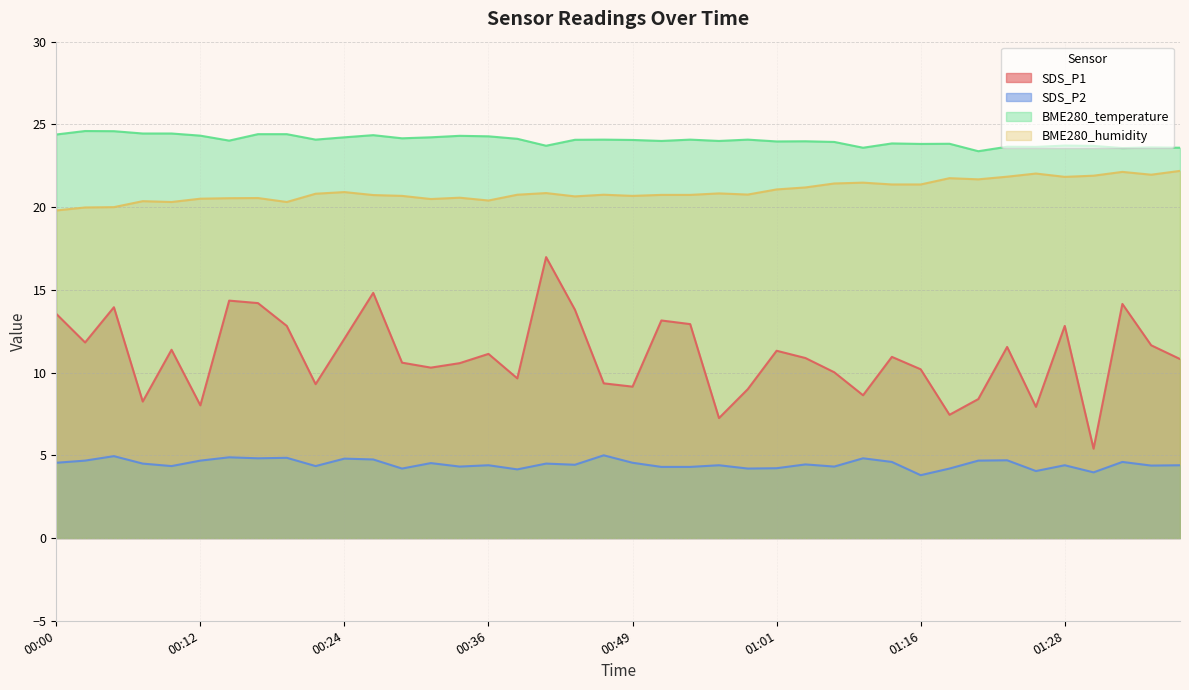

Reading left to right, list all the values displayed in this chart.

SDS_P1: 00:00=13.6	00:02=11.8	00:05=13.9	00:07=8.2	00:09=11.4	00:12=8.0	00:14=14.3	00:17=14.2	00:19=12.8	00:22=9.3	00:24=12.1	00:26=14.8	00:29=10.6	00:31=10.3	00:34=10.6	00:36=11.1	00:39=9.7	00:41=17.0	00:44=13.8	00:46=9.3	00:49=9.2	00:51=13.2	00:53=12.9	00:56=7.2	00:58=9.0	01:01=11.3	01:03=10.9	01:06=10.0	01:11=8.6	01:14=10.9	01:16=10.2	01:18=7.5	01:21=8.4	01:23=11.6	01:26=7.9	01:28=12.8	01:31=5.4	01:33=14.2	01:36=11.7	01:38=10.8
SDS_P2: 00:00=4.5	00:02=4.7	00:05=5.0	00:07=4.5	00:09=4.3	00:12=4.7	00:14=4.9	00:17=4.8	00:19=4.8	00:22=4.3	00:24=4.8	00:26=4.8	00:29=4.2	00:31=4.5	00:34=4.3	00:36=4.4	00:39=4.2	00:41=4.5	00:44=4.4	00:46=5.0	00:49=4.5	00:51=4.3	00:53=4.3	00:56=4.4	00:58=4.2	01:01=4.2	01:03=4.5	01:06=4.3	01:11=4.8	01:14=4.6	01:16=3.8	01:18=4.2	01:21=4.7	01:23=4.7	01:26=4.0	01:28=4.4	01:31=4.0	01:33=4.6	01:36=4.4	01:38=4.4
BME280_temperature: 00:00=24.4	00:02=24.6	00:05=24.6	00:07=24.4	00:09=24.4	00:12=24.3	00:14=24.0	00:17=24.4	00:19=24.4	00:22=24.1	00:24=24.2	00:26=24.4	00:29=24.2	00:31=24.2	00:34=24.3	00:36=24.3	00:39=24.1	00:41=23.7	00:44=24.1	00:46=24.1	00:49=24.1	00:51=24.0	00:53=24.1	00:56=24.0	00:58=24.1	01:01=24.0	01:03=24.0	01:06=23.9	01:11=23.6	01:14=23.9	01:16=23.8	01:18=23.8	01:21=23.4	01:23=23.6	01:26=23.6	01:28=23.7	01:31=23.7	01:33=23.6	01:36=23.6	01:38=23.6
BME280_humidity: 00:00=19.8	00:02=20.0	00:05=20.0	00:07=20.4	00:09=20.3	00:12=20.5	00:14=20.5	00:17=20.6	00:19=20.3	00:22=20.8	00:24=20.9	00:26=20.7	00:29=20.7	00:31=20.5	00:34=20.6	00:36=20.4	00:39=20.8	00:41=20.9	00:44=20.6	00:46=20.8	00:49=20.7	00:51=20.7	00:53=20.7	00:56=20.8	00:58=20.8	01:01=21.1	01:03=21.2	01:06=21.4	01:11=21.5	01:14=21.4	01:16=21.4	01:18=21.8	01:21=21.7	01:23=21.8	01:26=22.0	01:28=21.8	01:31=21.9	01:33=22.1	01:36=22.0	01:38=22.2